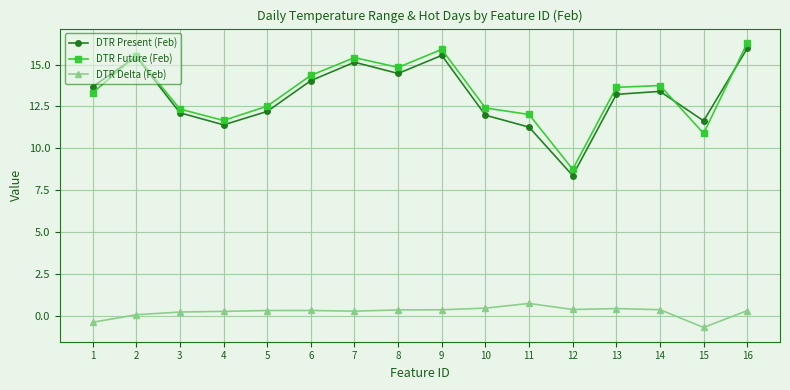

What is the sum of all DTR Delta (Feb) values?

3.7